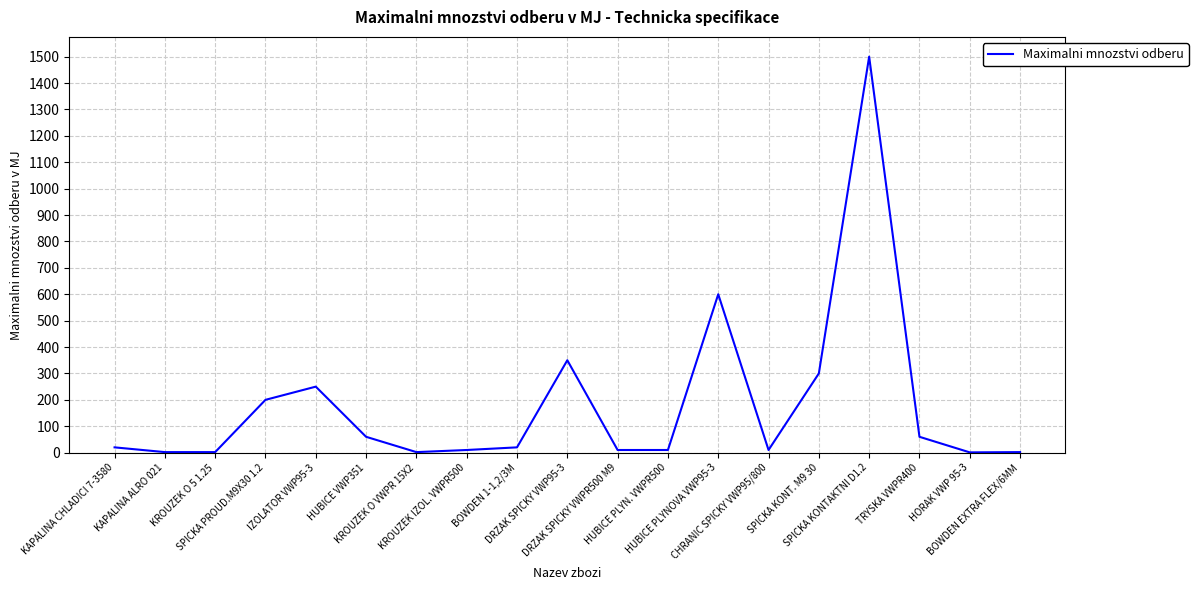

What is the minimum value shown in the chart?

1